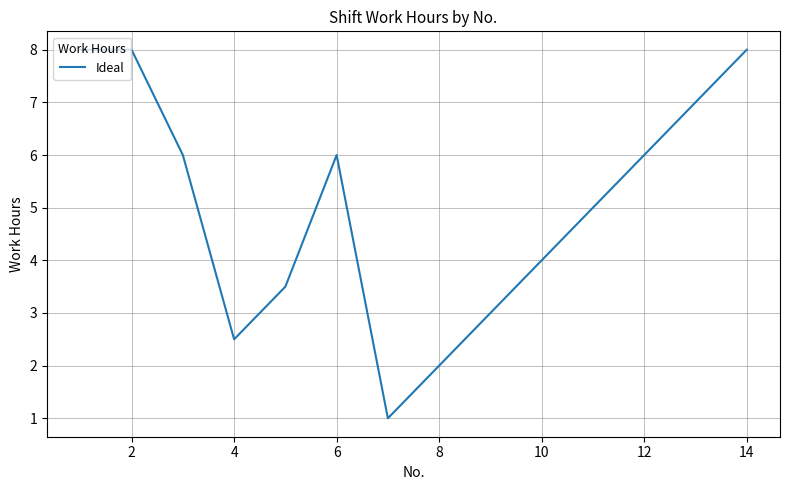

What is the difference between the maximum and minimum values?

7.0